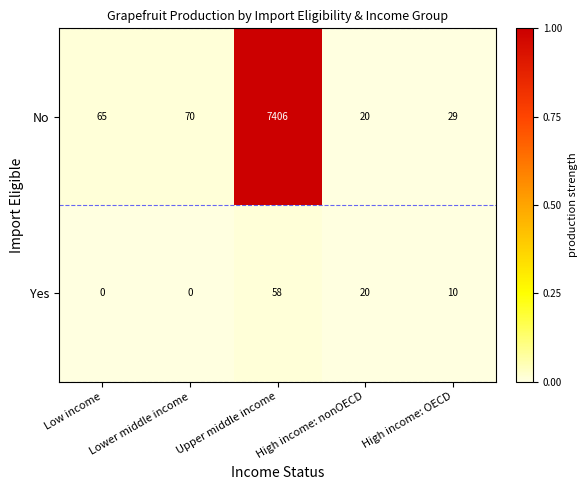

Which series has the largest range (max minus min)?

No